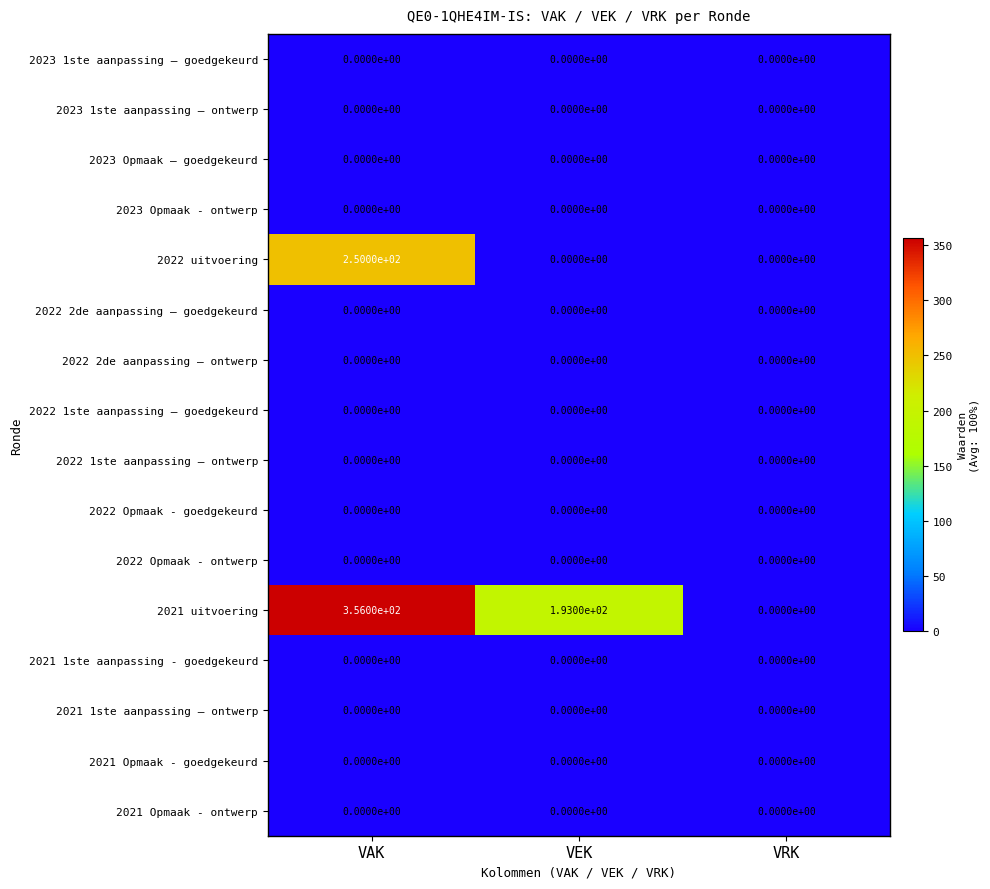

The 2021 Opmaak - goedgekeurd series shows 0 at VAK. True or false?

True